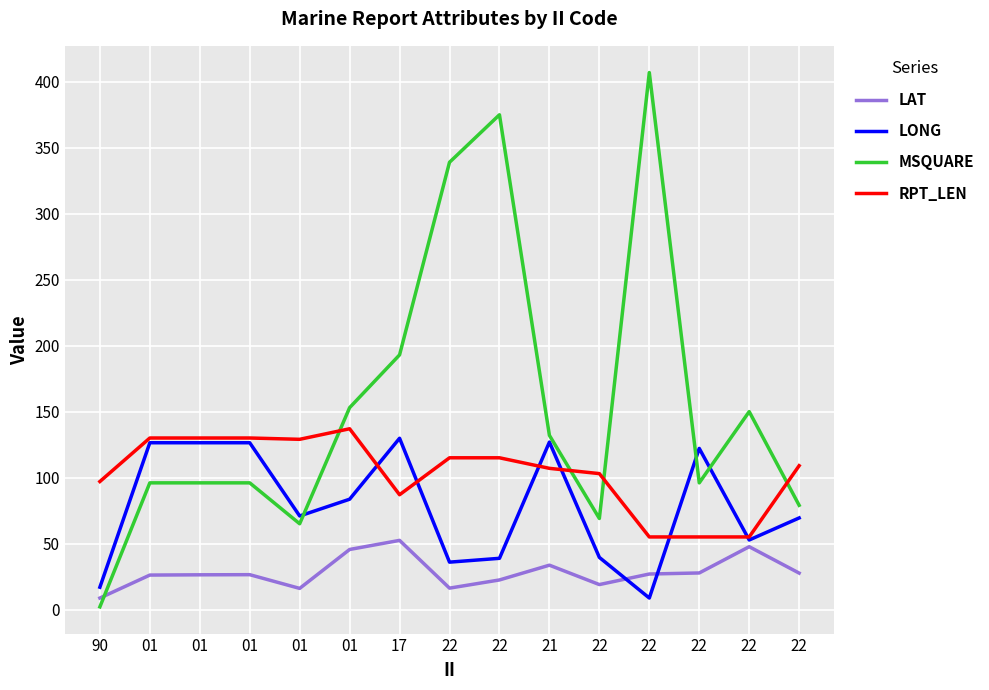

How many distinct data groups are displayed?

4